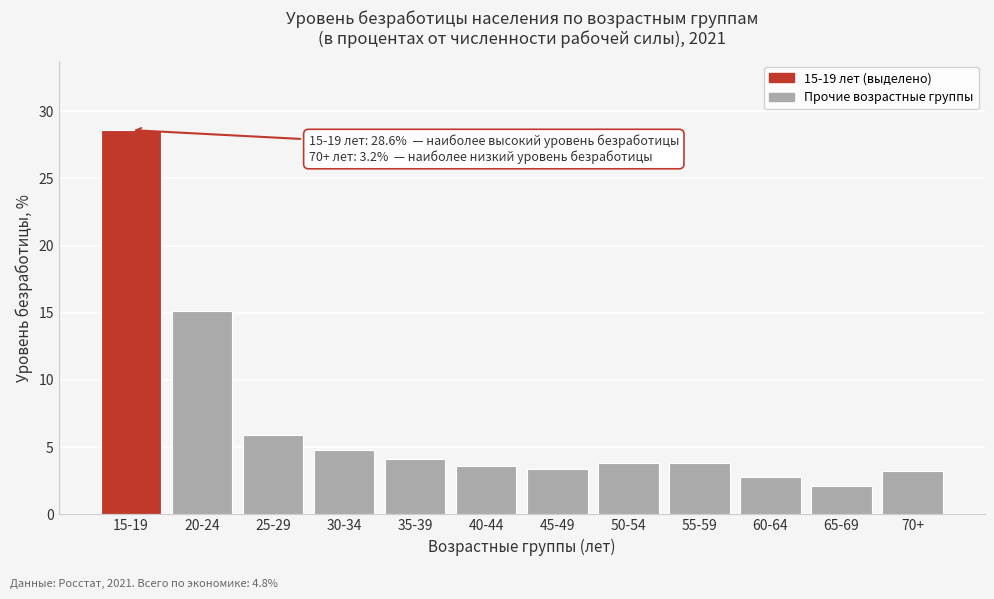

Reading right to left, extract all data points from this chart.

70+=3.2	65-69=2.1	60-64=2.8	55-59=3.8	50-54=3.8	45-49=3.4	40-44=3.6	35-39=4.1	30-34=4.8	25-29=5.9	20-24=15.1	15-19=28.6